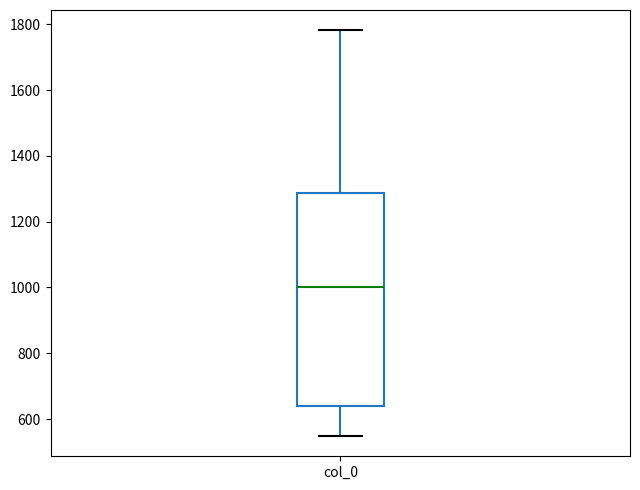

Where does the upper whisker of the box for col_0 end on the y-axis? The values are not printed on the chart, so give them approximately, as read against the axis.

1780